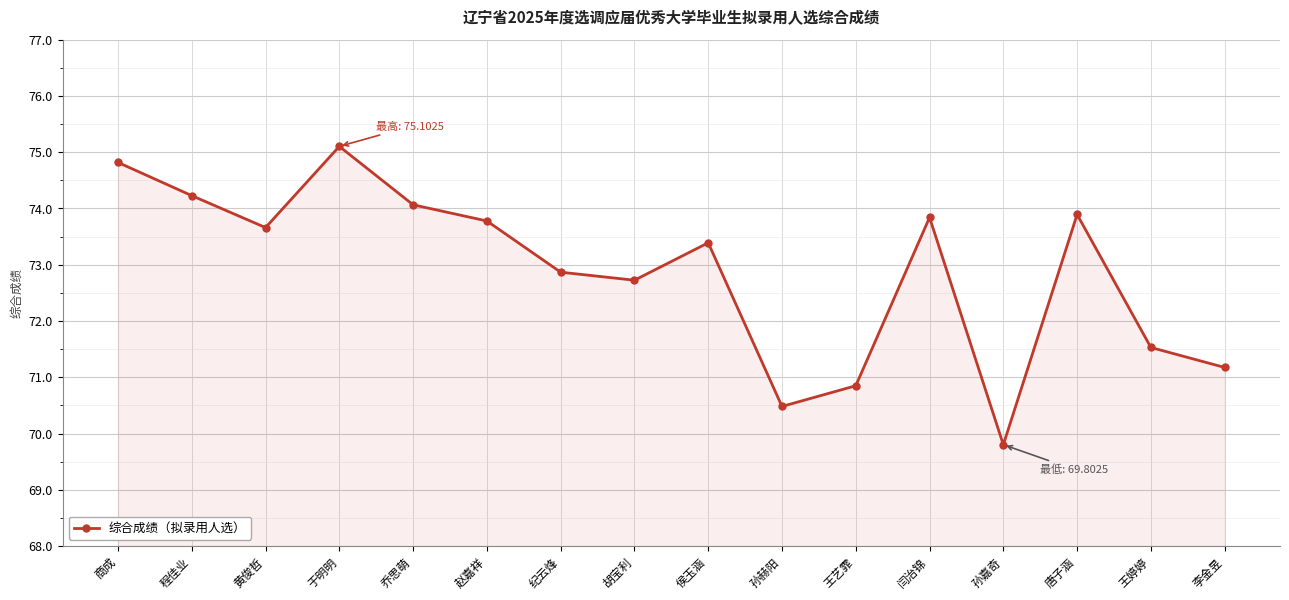

How many data points are less than 73?

7